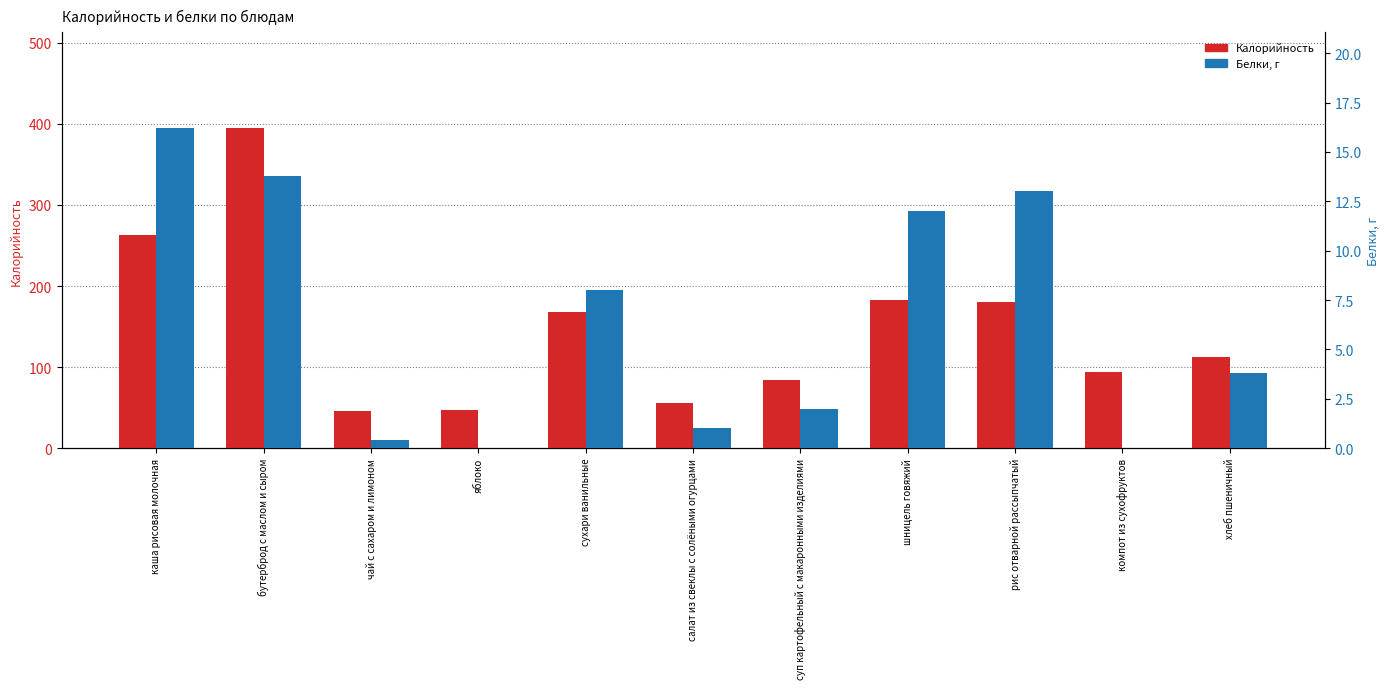

List the series in order of their peak value, highest first.

Калорийность, Белки